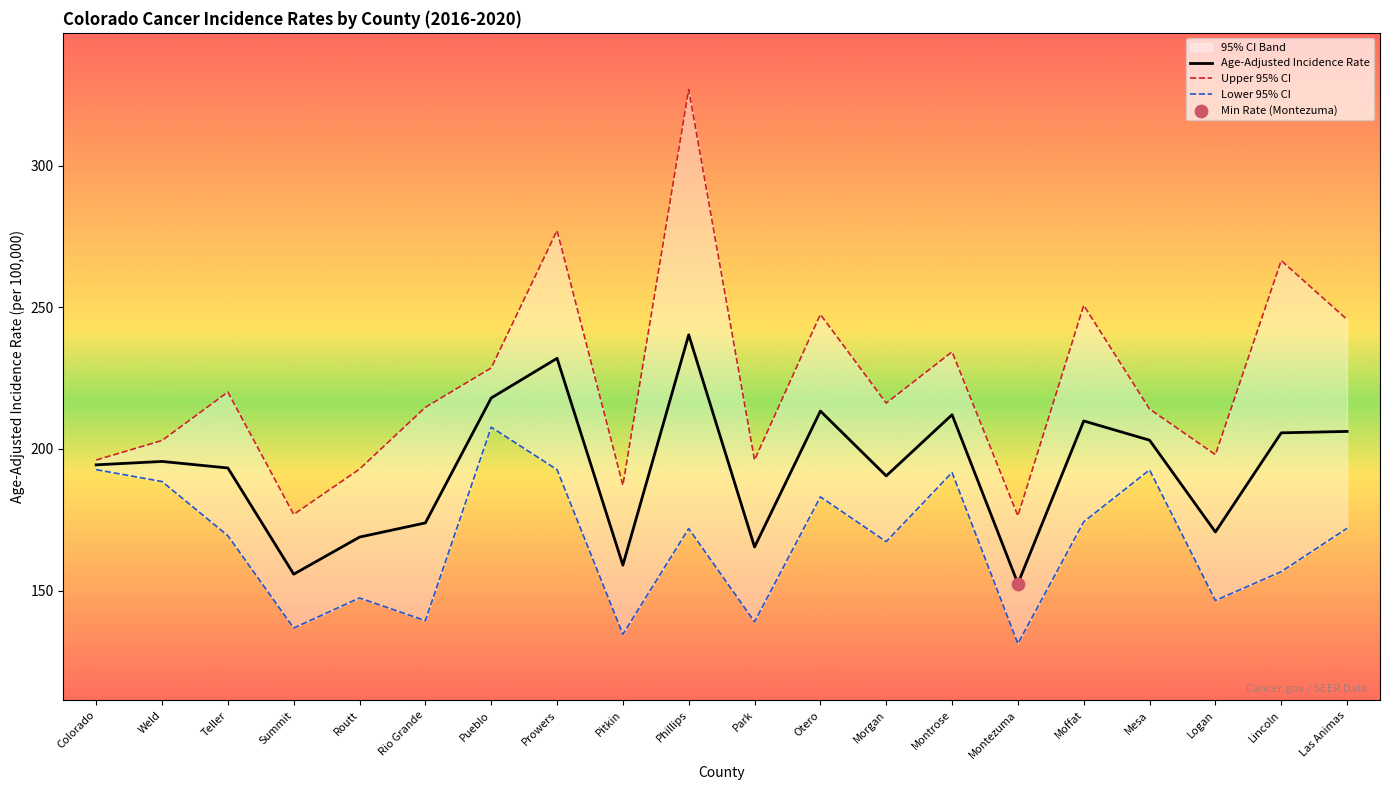

Which series contains the lowest Y value?

Lower 95% CI